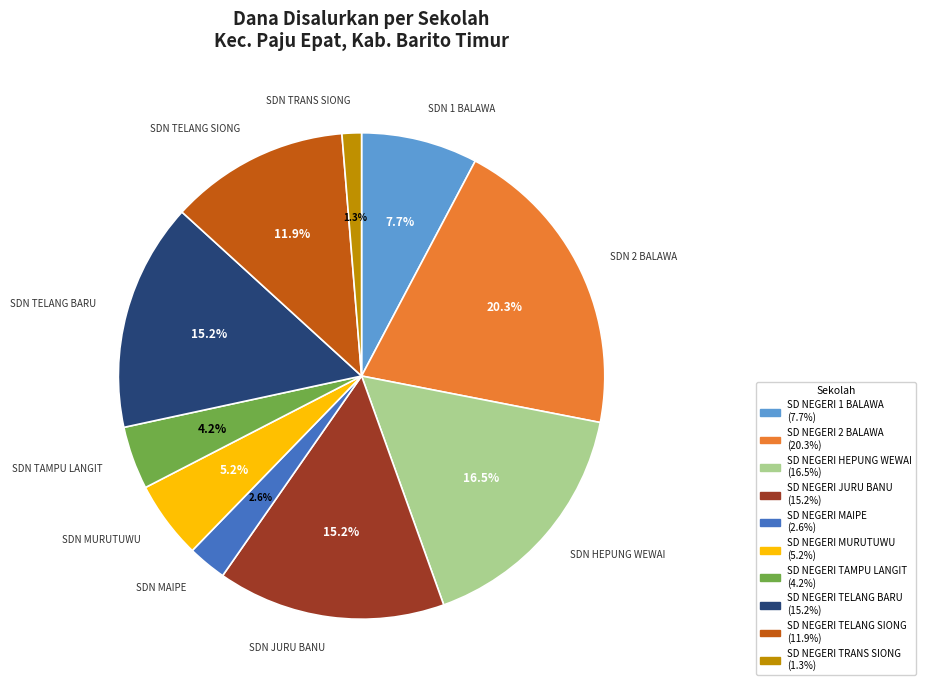

To the nearest percent, what is the difference between the SD NEGERI HEPUNG WEWAI and SD NEGERI TAMPU LANGIT slice percentages?

12%